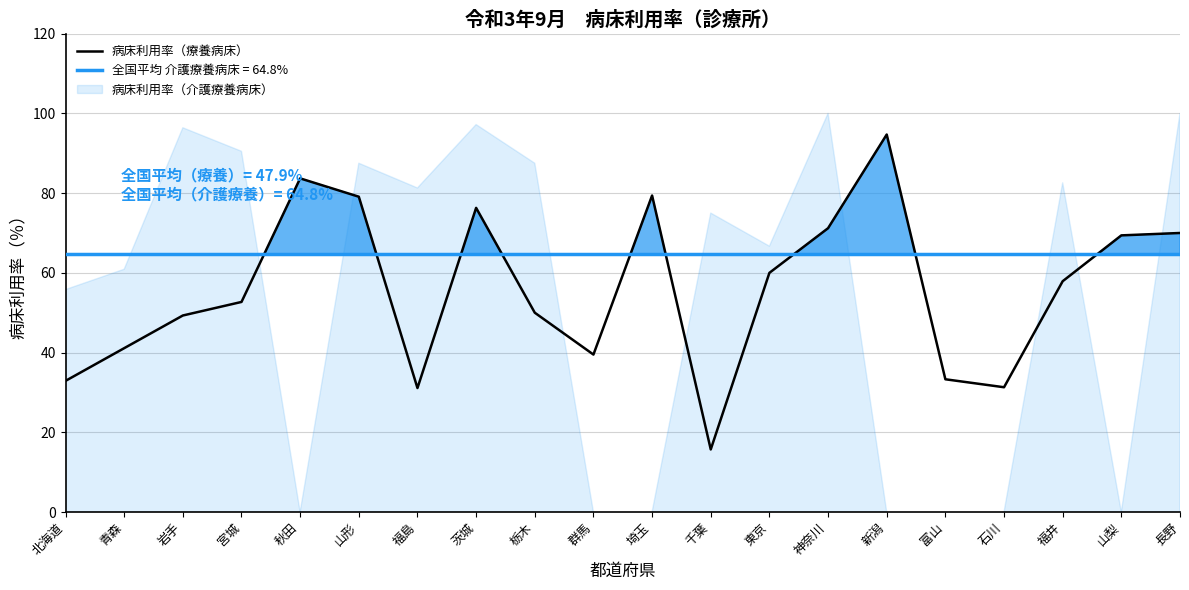

At which label does the data first exceed 57?

秋田